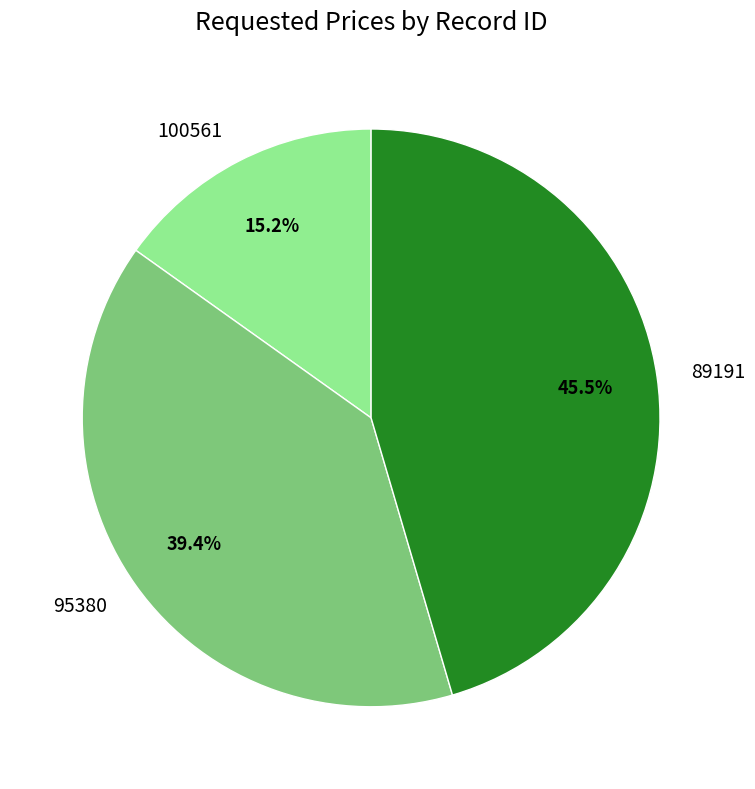

Is there a majority slice in this chart?

No